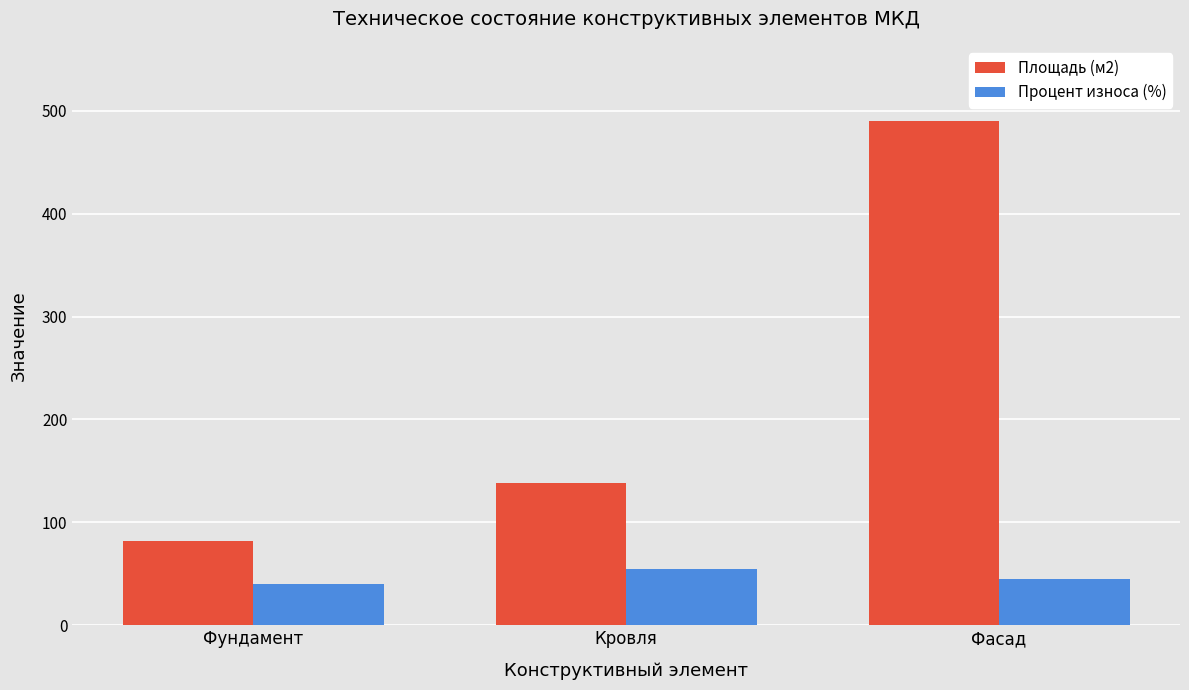

Reading right to left, what are all the values shown in this chart?

Площадь (м2): Фасад=489.6	Кровля=138.3	Фундамент=81.6
Процент износа (%): Фасад=45.0	Кровля=55.0	Фундамент=40.0